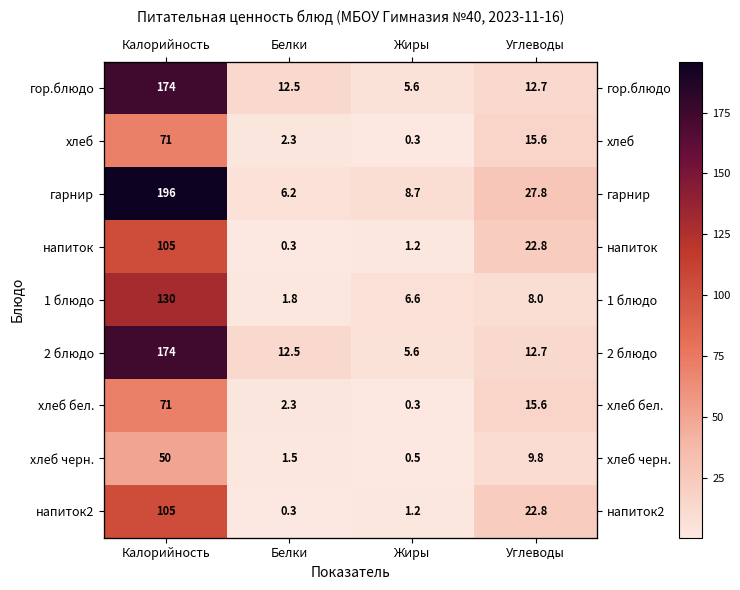

Which series has the largest total across all categories?

гарнир